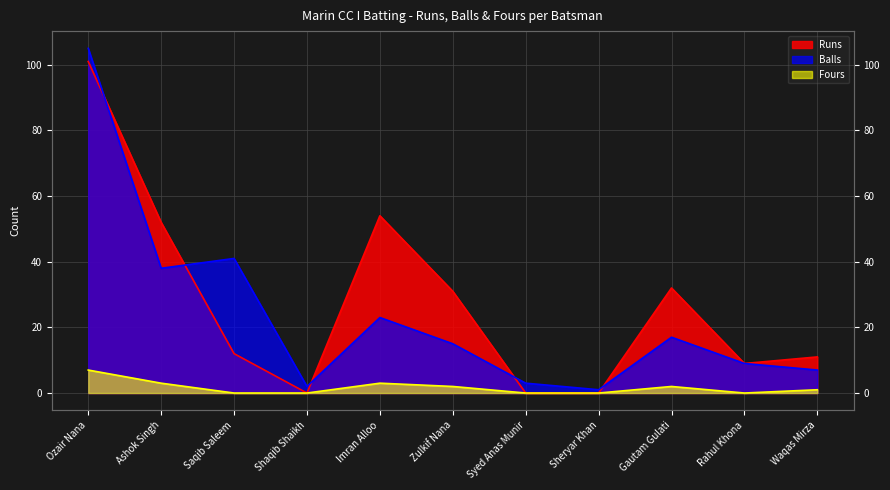

What is the average value of the Runs series?

27